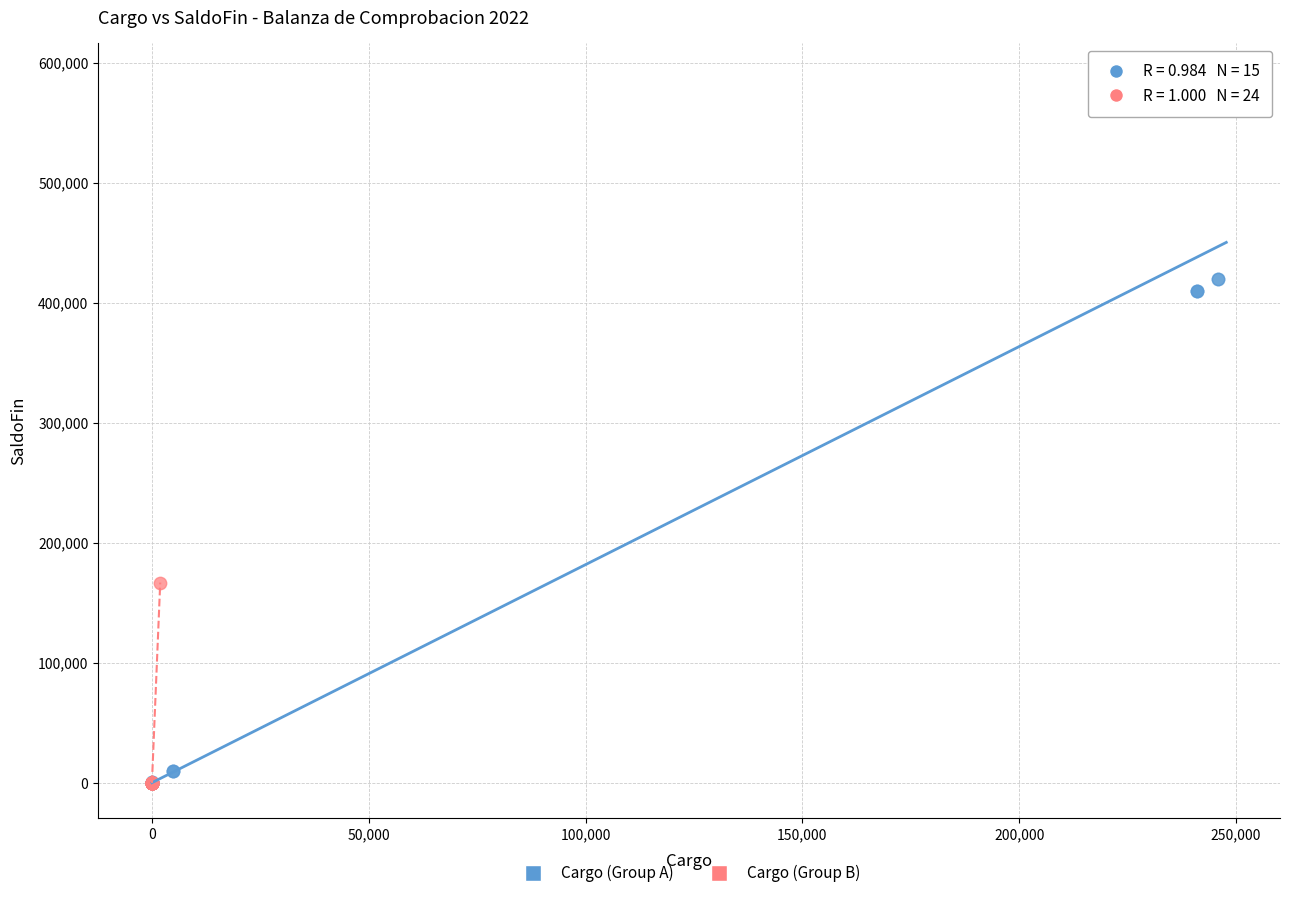

Which series contains the highest Y value?

Cargo (Group A)